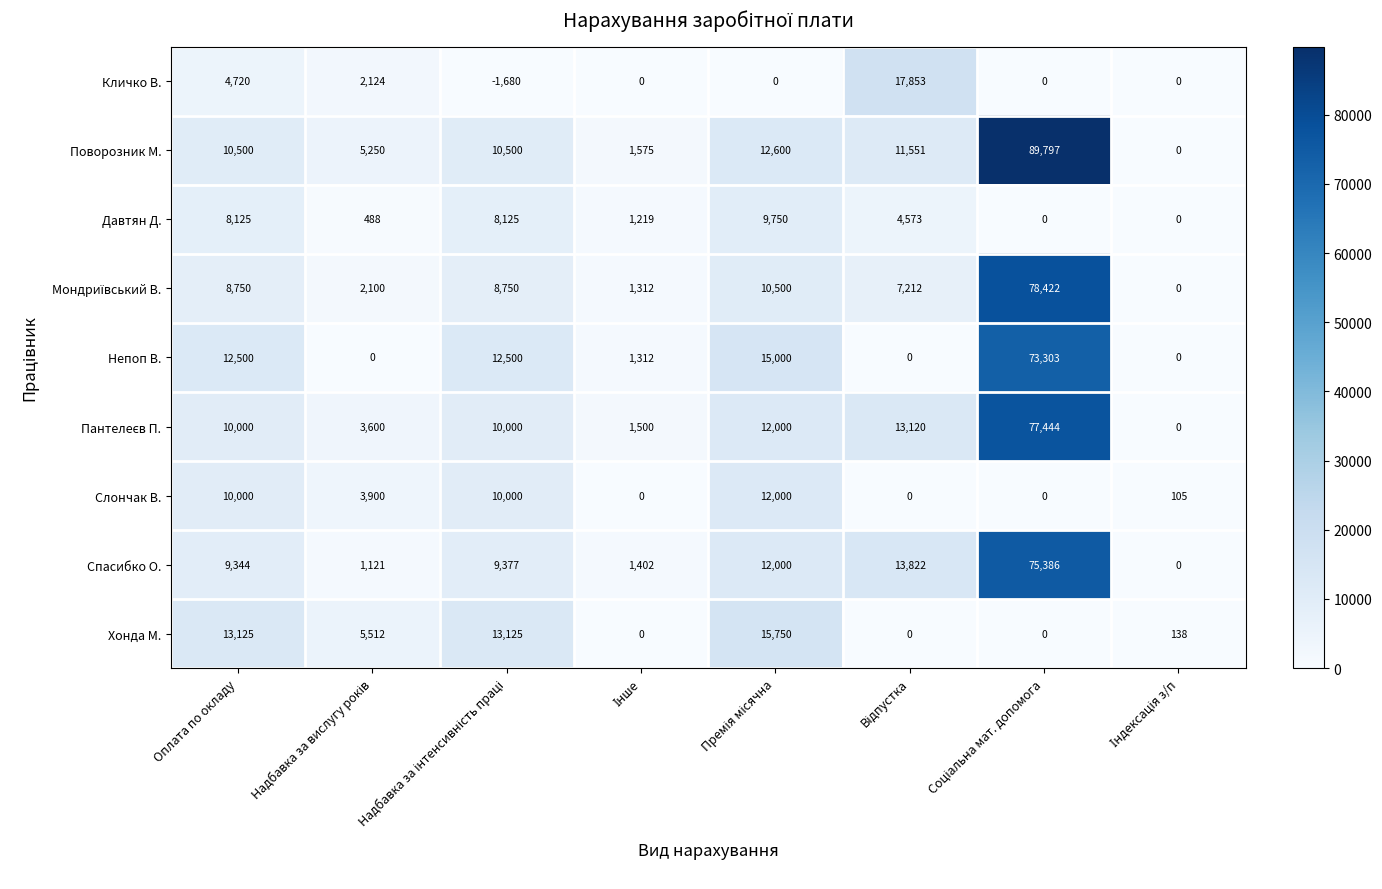

The Слончак В. series shows 5430 at Оплата по окладу. True or false?

False